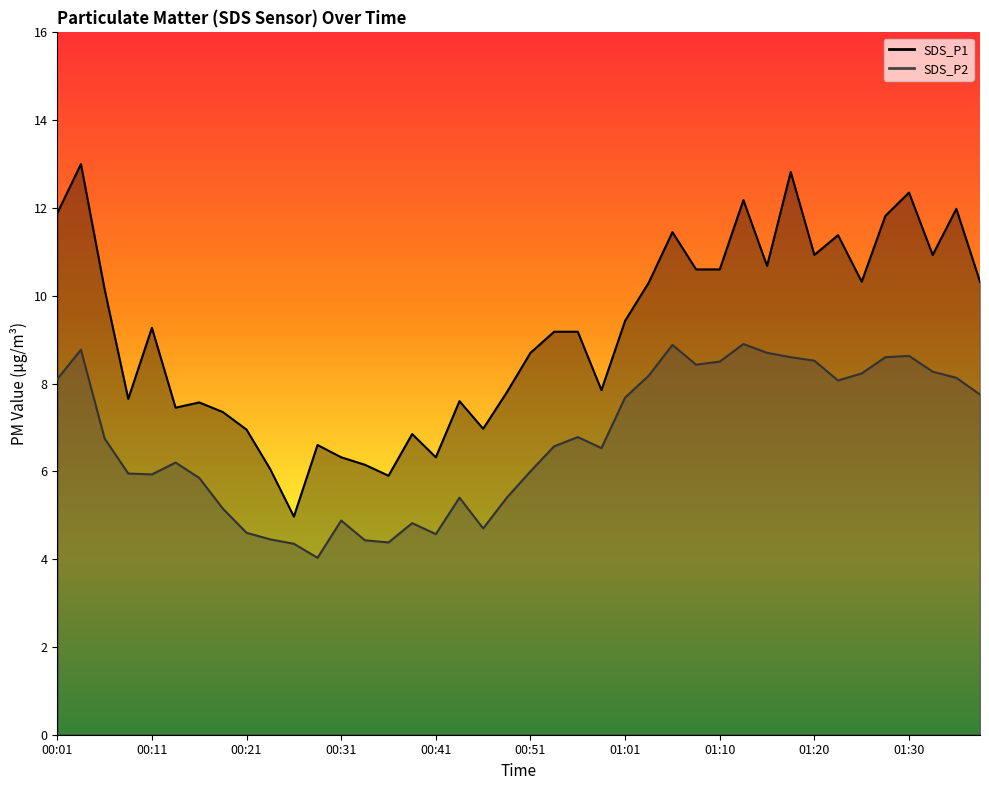

True or false: SDS_P2 and SDS_P1 intersect in this chart.

False